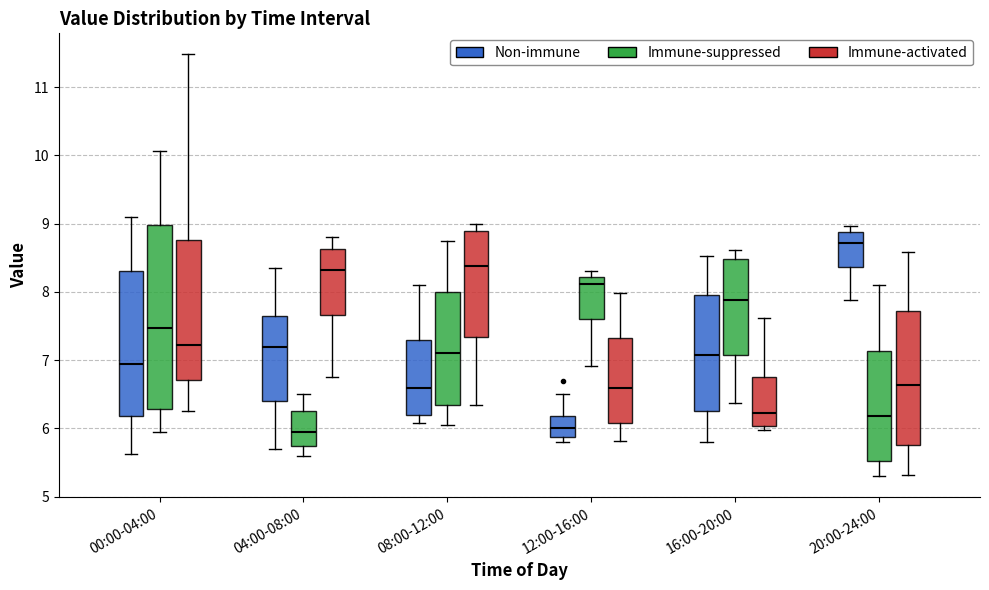

Which box is the tallest, from its lower edge to its upper edge?

00:00-04:00 (Immune-suppressed)